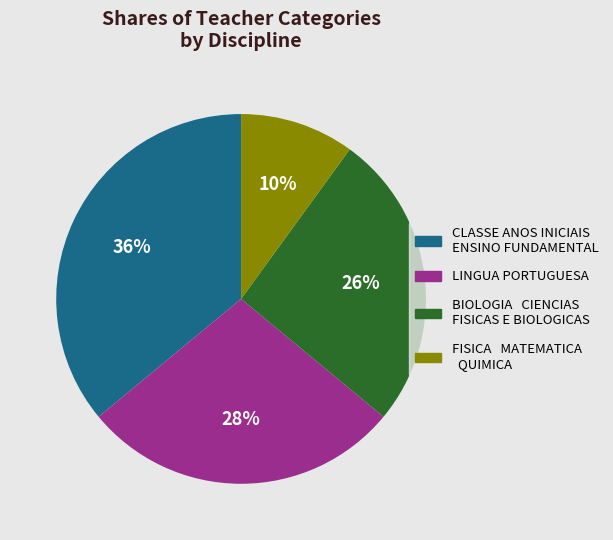

To the nearest percent, what is the difference between the CLASSE ANOS INICIAIS ENSINO FUNDAMENTAL and LINGUA PORTUGUESA slice percentages?

8%